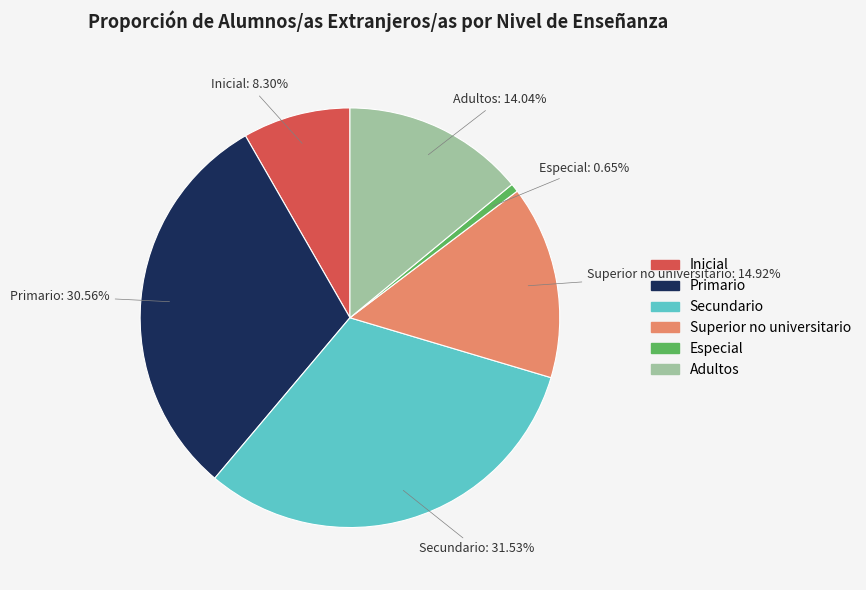

Which category has the smallest portion of the pie?

Especial